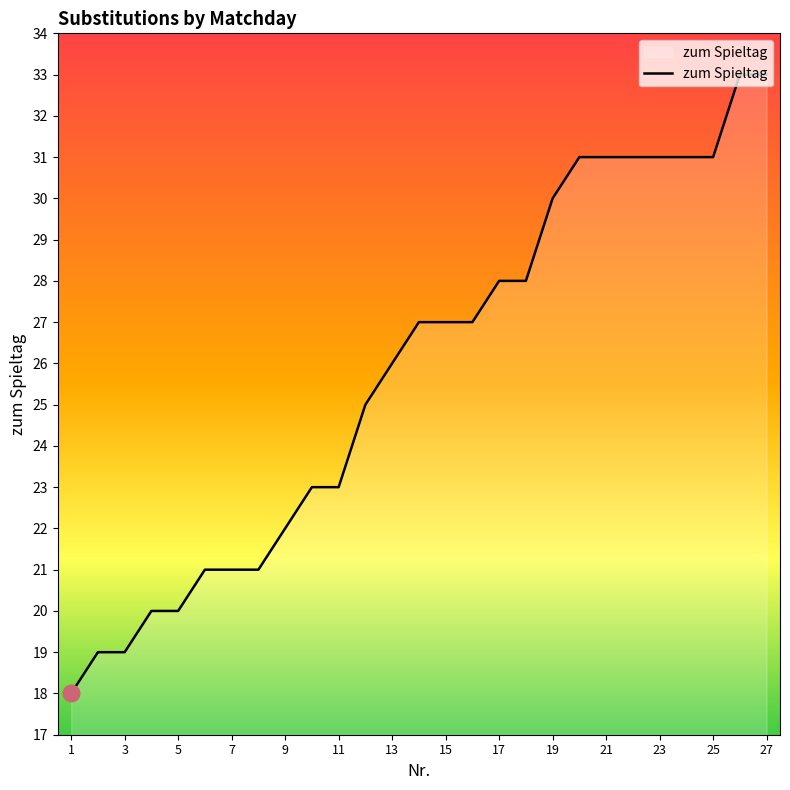

What is the smallest value displayed?

18